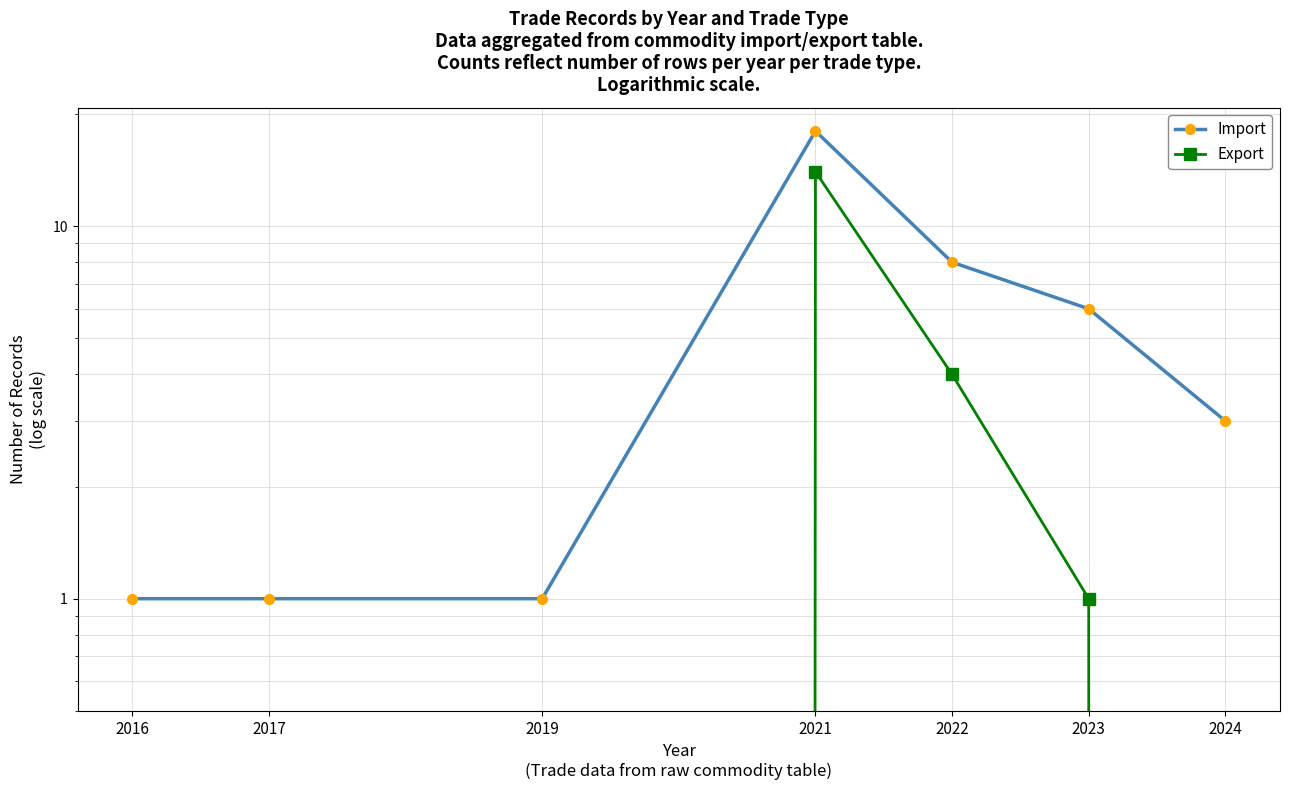

What are all the series names shown in the legend?

Import, Export